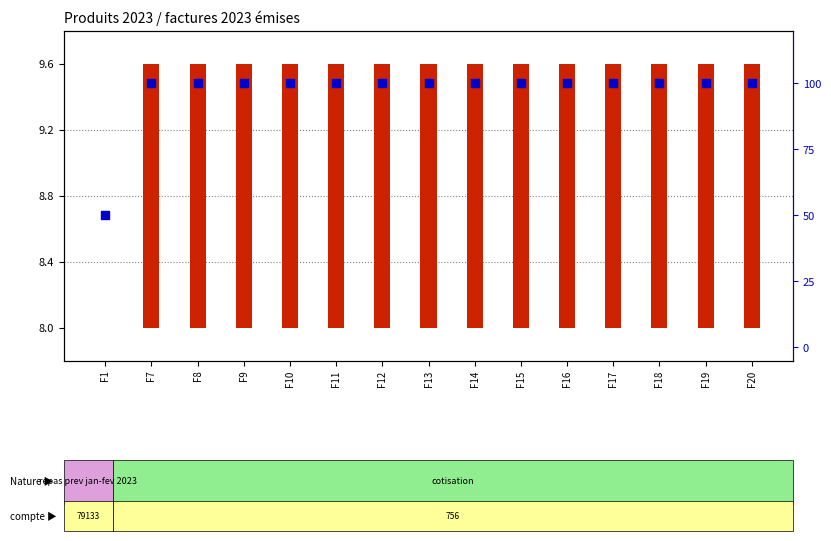

Which series has the largest total across all categories?

percentile rank within the sample